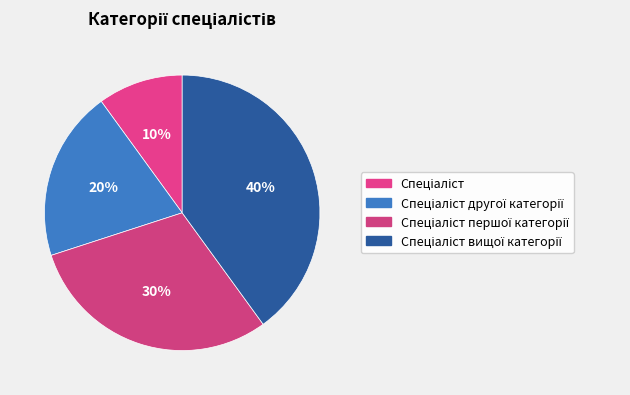

Which slice is the largest?

Спеціаліст вищої категорії